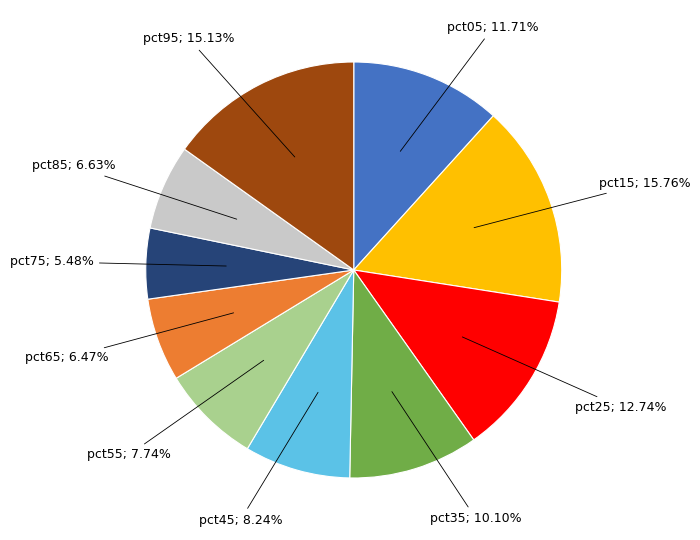

Is there any slice that represents more than half of the pie?

No